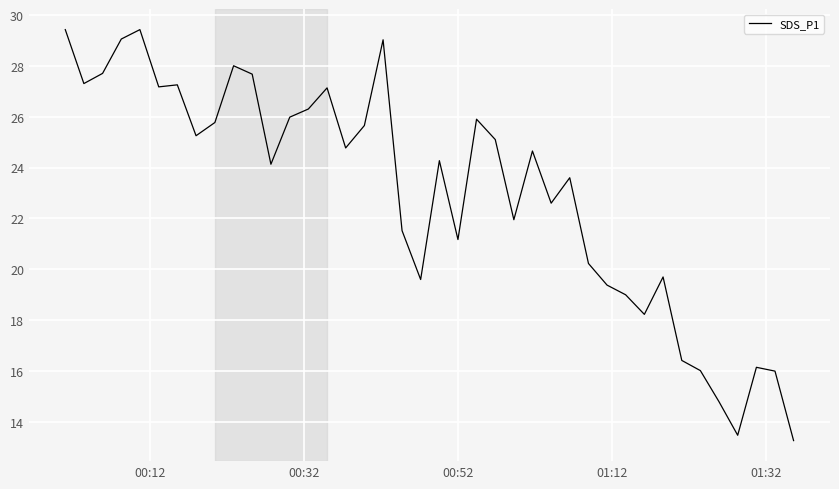

What is the maximum value shown in the chart?

29.4